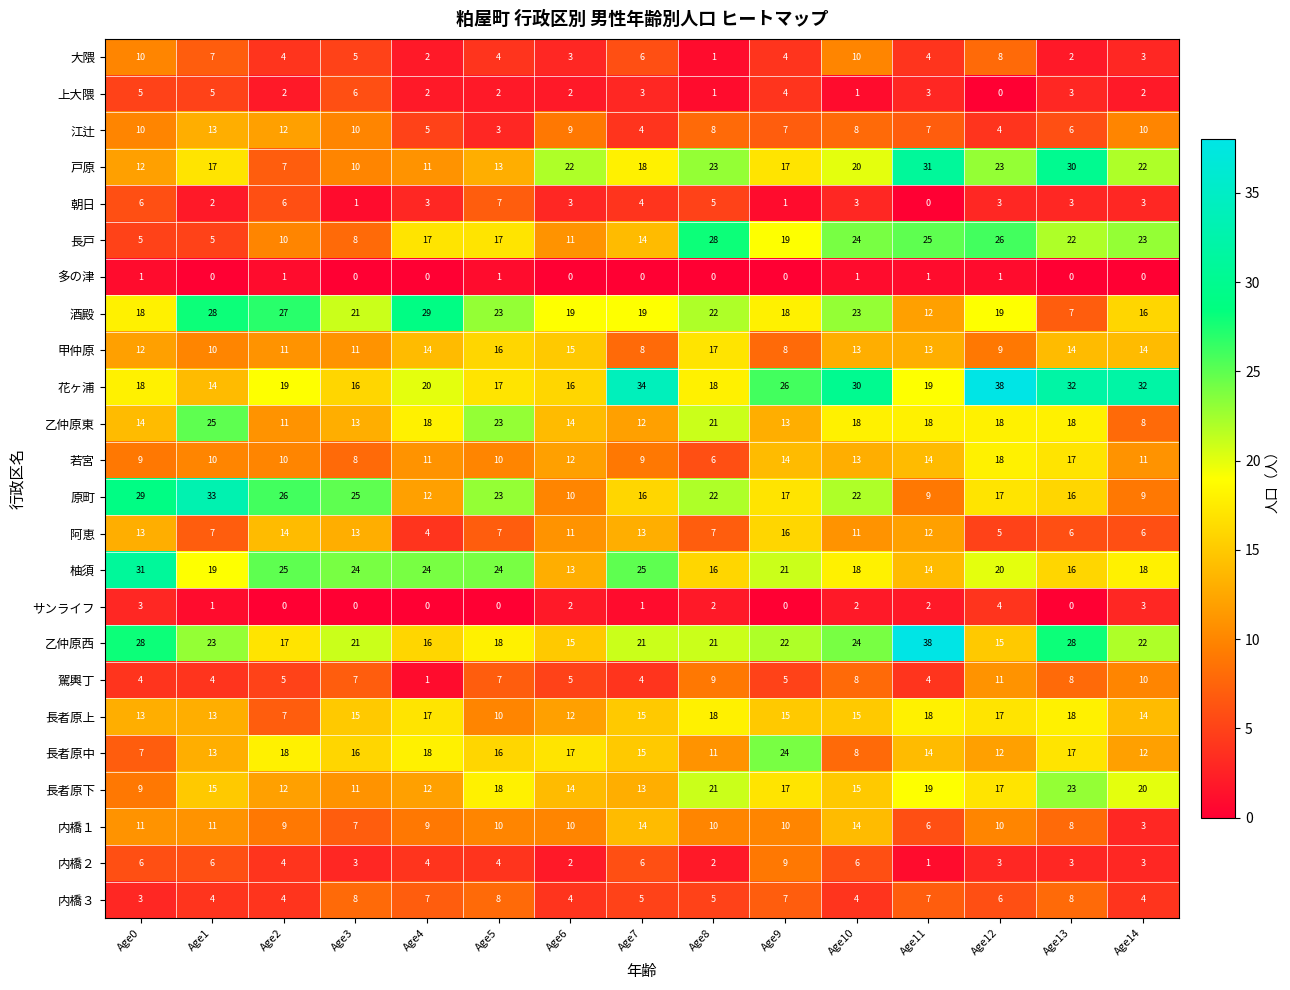

What is the minimum value for 原町?

9